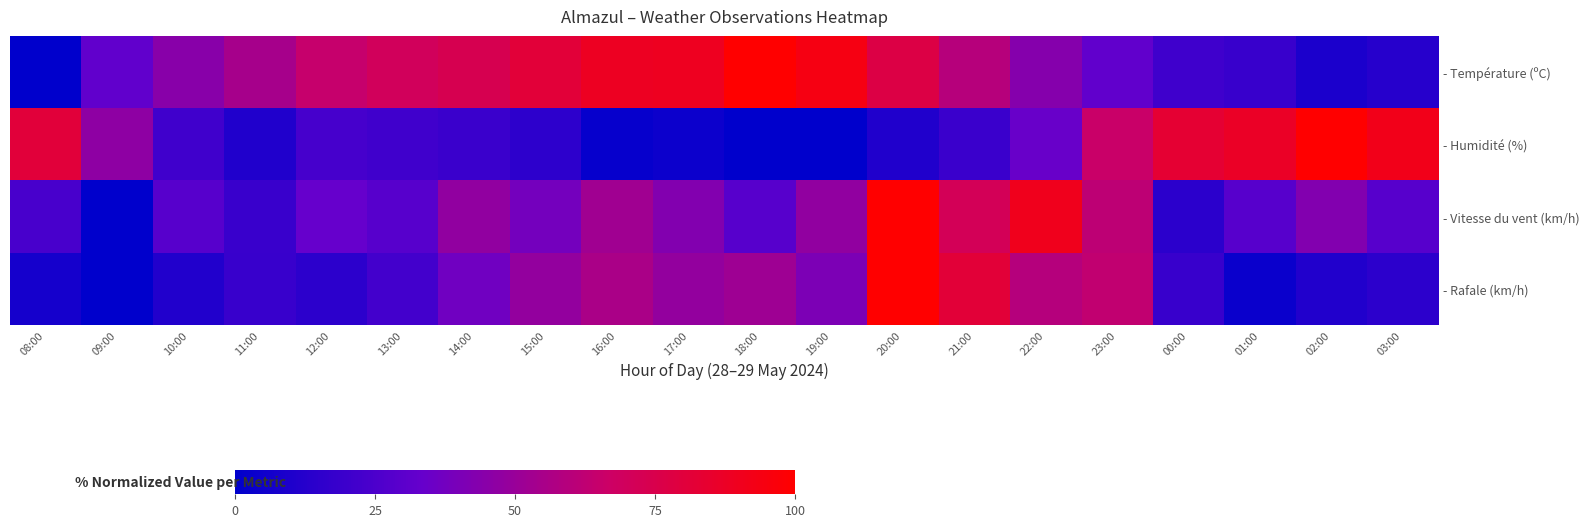

Reading left to right, what are all the values shown in this chart?

- Température (ºC): 08:00=0.0	09:00=31.7	10:00=44.8	11:00=54.6	12:00=64.5	13:00=69.9	14:00=73.8	15:00=80.9	16:00=88.5	17:00=89.1	18:00=100.0	19:00=94.0	20:00=77.0	21:00=59.6	22:00=43.7	23:00=31.7	00:00=20.8	01:00=18.6	02:00=9.3	03:00=12.6
- Humidité (%): 08:00=80.9	09:00=46.8	10:00=21.3	11:00=10.6	12:00=23.4	13:00=21.3	14:00=19.1	15:00=14.9	16:00=2.1	17:00=4.3	18:00=0.0	19:00=0.0	20:00=10.6	21:00=19.1	22:00=34.0	23:00=66.0	00:00=83.0	01:00=87.2	02:00=100.0	03:00=91.5
- Vitesse du vent (km/h): 08:00=23.8	09:00=0.0	10:00=28.6	11:00=19.0	12:00=33.3	13:00=28.6	14:00=47.6	15:00=38.1	16:00=52.4	17:00=42.9	18:00=28.6	19:00=47.6	20:00=100.0	21:00=71.4	22:00=90.5	23:00=61.9	00:00=14.3	01:00=28.6	02:00=42.9	03:00=28.6
- Rafale (km/h): 08:00=7.4	09:00=0.0	10:00=11.1	11:00=18.5	12:00=14.8	13:00=22.2	14:00=37.0	15:00=48.1	16:00=55.6	17:00=48.1	18:00=51.9	19:00=40.7	20:00=100.0	21:00=81.5	22:00=59.3	23:00=63.0	00:00=18.5	01:00=3.7	02:00=11.1	03:00=14.8